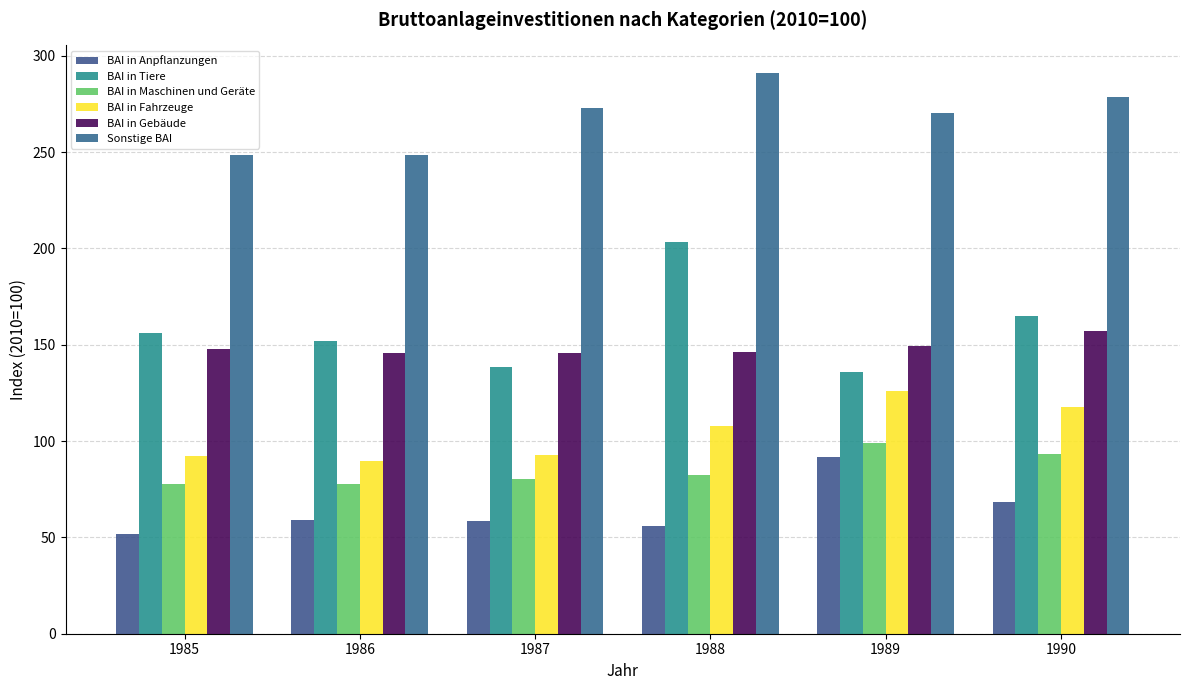

Reading left to right, extract all data points from this chart.

BAI in Anpflanzungen: 1985=51.6	1986=58.9	1987=58.5	1988=55.9	1989=91.7	1990=68.5
BAI in Tiere: 1985=156.1	1986=151.9	1987=138.4	1988=203.6	1989=135.8	1990=165.0
BAI in Maschinen und Geräte: 1985=77.7	1986=77.9	1987=80.1	1988=82.5	1989=99.1	1990=93.3
BAI in Fahrzeuge: 1985=92.4	1986=89.6	1987=93.0	1988=107.6	1989=125.8	1990=117.4
BAI in Gebäude: 1985=147.6	1986=145.9	1987=145.9	1988=146.1	1989=149.3	1990=156.9
Sonstige BAI: 1985=248.5	1986=248.6	1987=272.7	1988=290.8	1989=270.5	1990=278.8